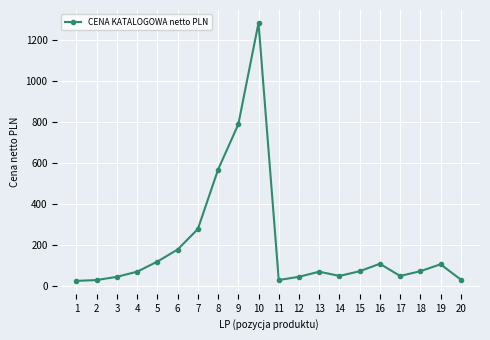

How many points are higher than both their immediate neighbors (excluding endpoints)?

4